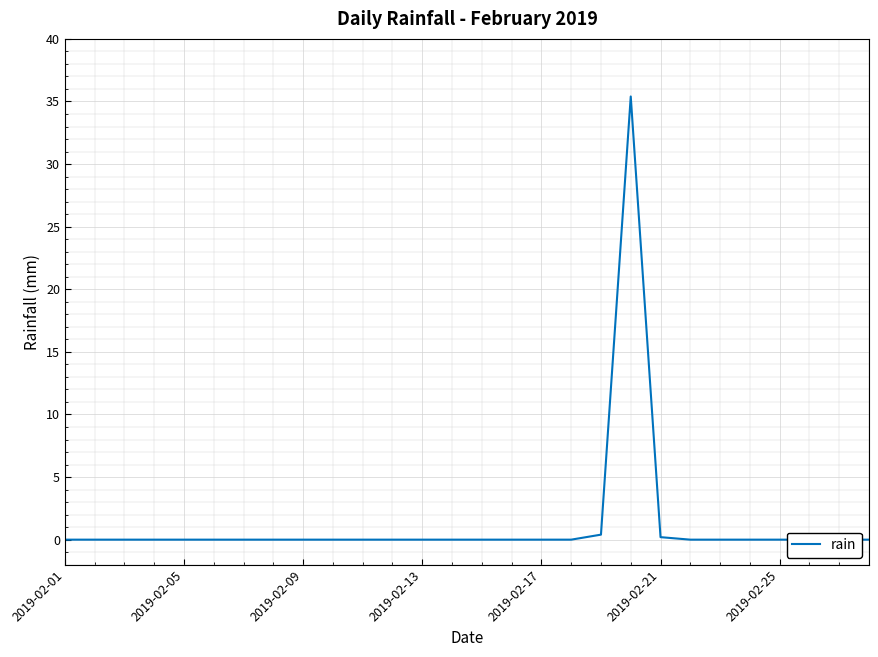

Reading left to right, extract all data points from this chart.

0.0	0.0	0.0	0.0	0.0	0.0	0.0	0.0	0.0	0.0	0.0	0.0	0.0	0.0	0.0	0.0	0.0	0.0	0.4	35.4	0.2	0.0	0.0	0.0	0.0	0.0	0.0	0.0